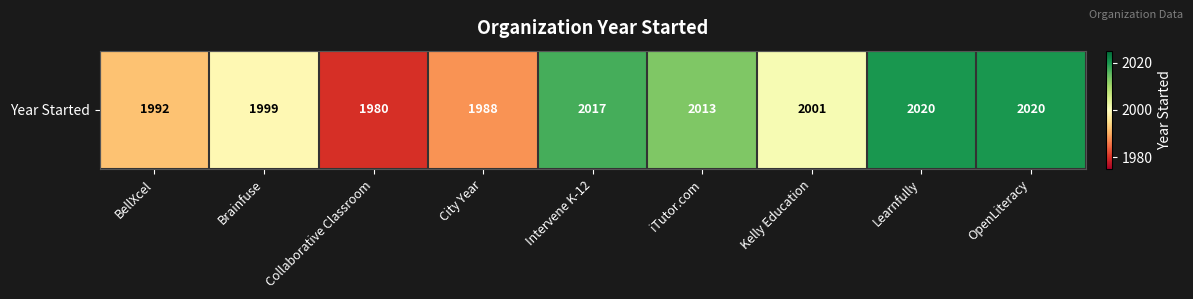

True or false: the data shows 2724 at Collaborative Classroom.

False